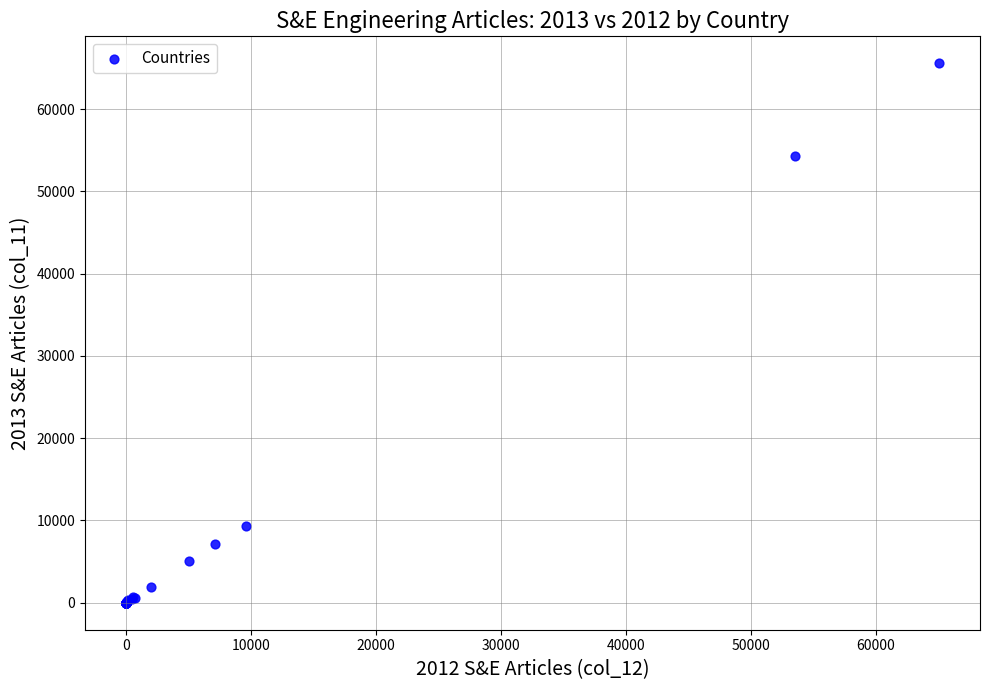

What Y value in the scatter plot is closest to 32782?

54267.1